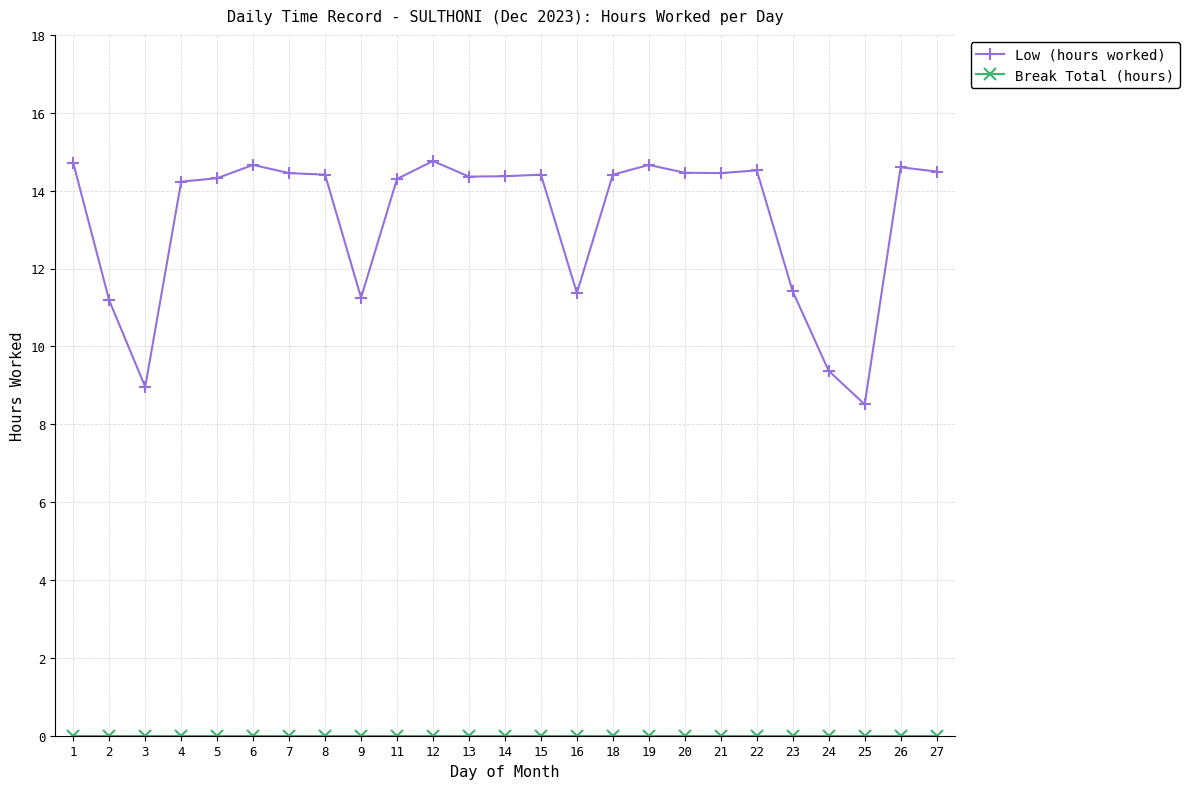

Which series has the largest total across all categories?

Low (hours worked)